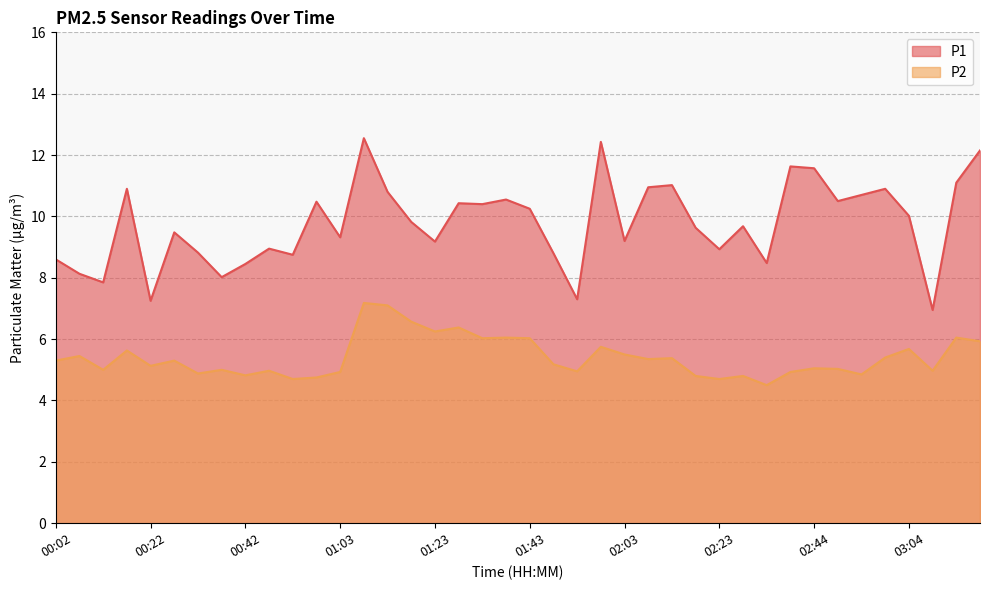

Which series has the largest total across all categories?

P1